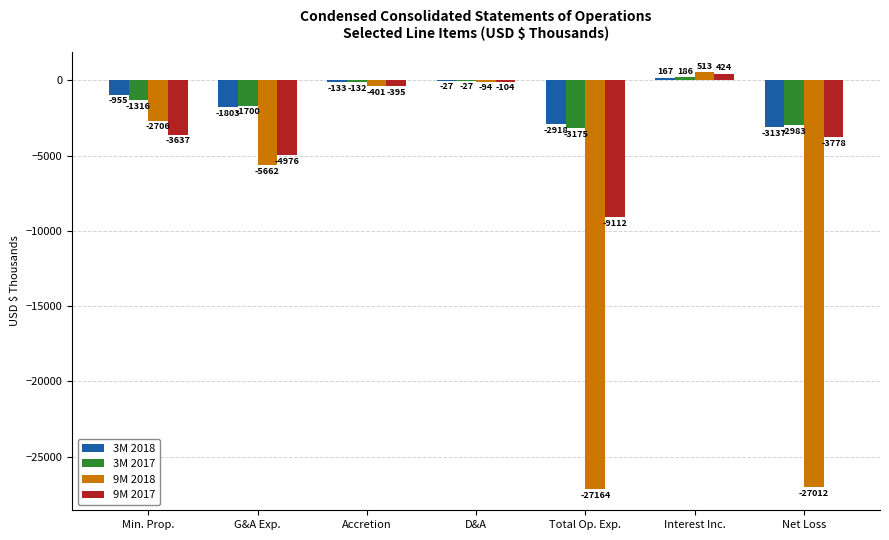

What is the highest value of the 9M 2017 series?

424